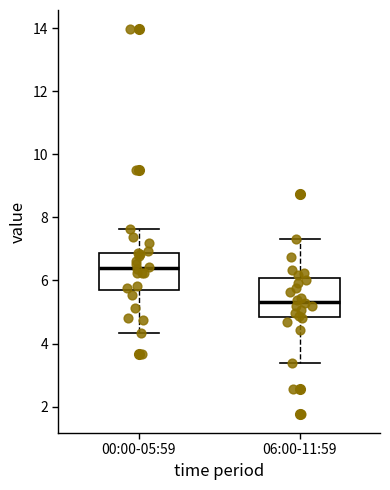

Reading left to right, transcribe this box plot: for each box, give where its median line is, the range the box spans, and where its two whiskers end, as read against the y-axis. The values are not printed on the chart, so give them approximately, as read against the axis.

00:00-05:59: median 6.4, box 5.8 to 6.8, whiskers 4.4 to 7.6
06:00-11:59: median 5.4, box 4.8 to 6.0, whiskers 3.4 to 7.4